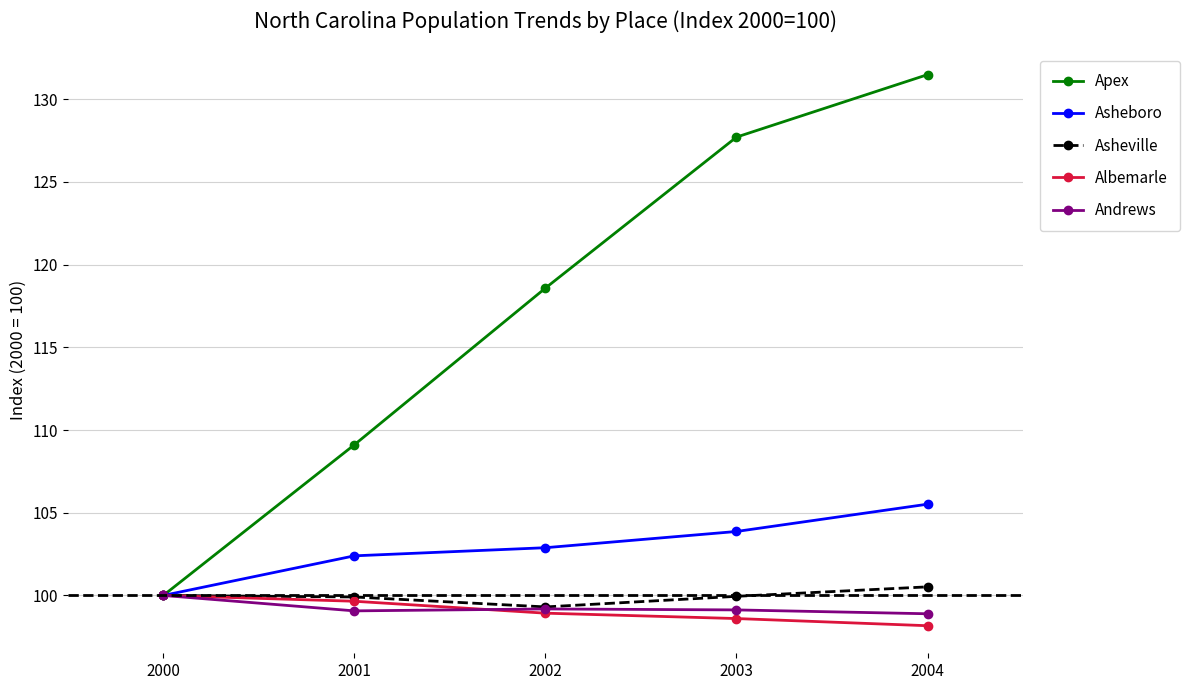

What is the minimum value shown in the chart?

98.2